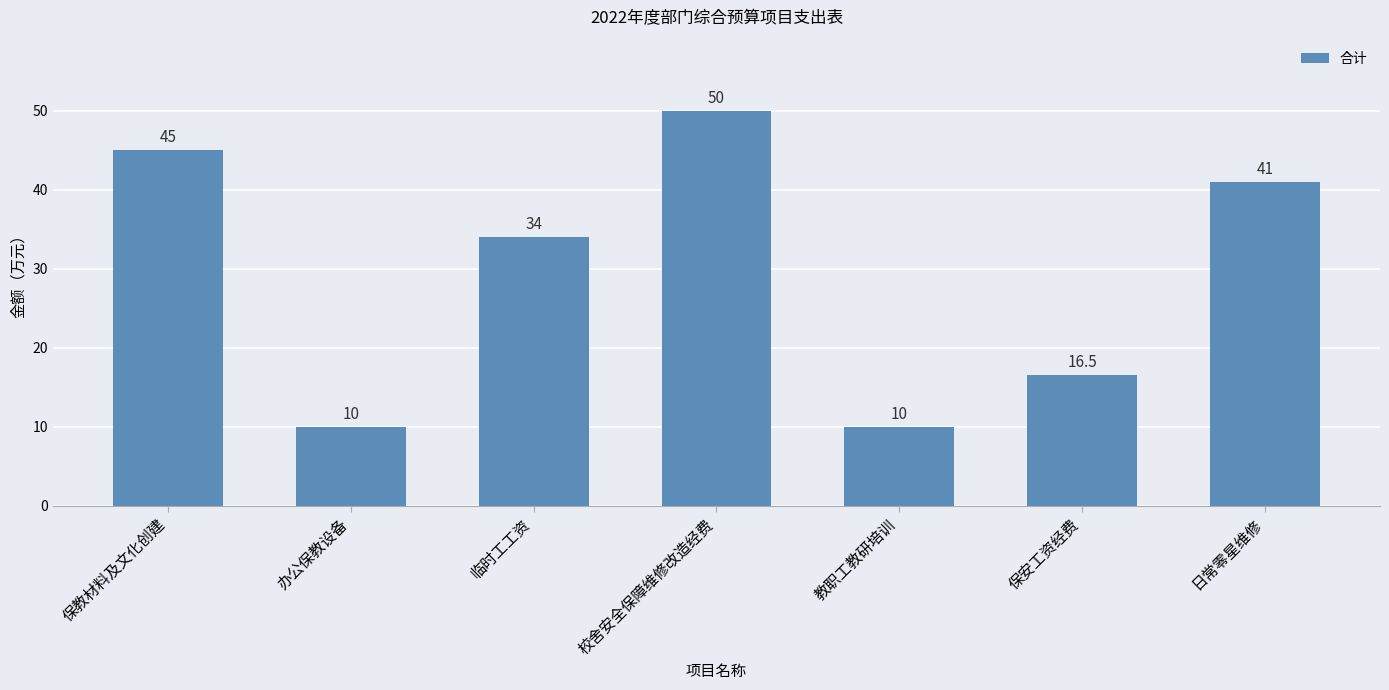

Reading left to right, extract all data points from this chart.

45.0	10.0	34.0	50.0	10.0	16.5	41.0